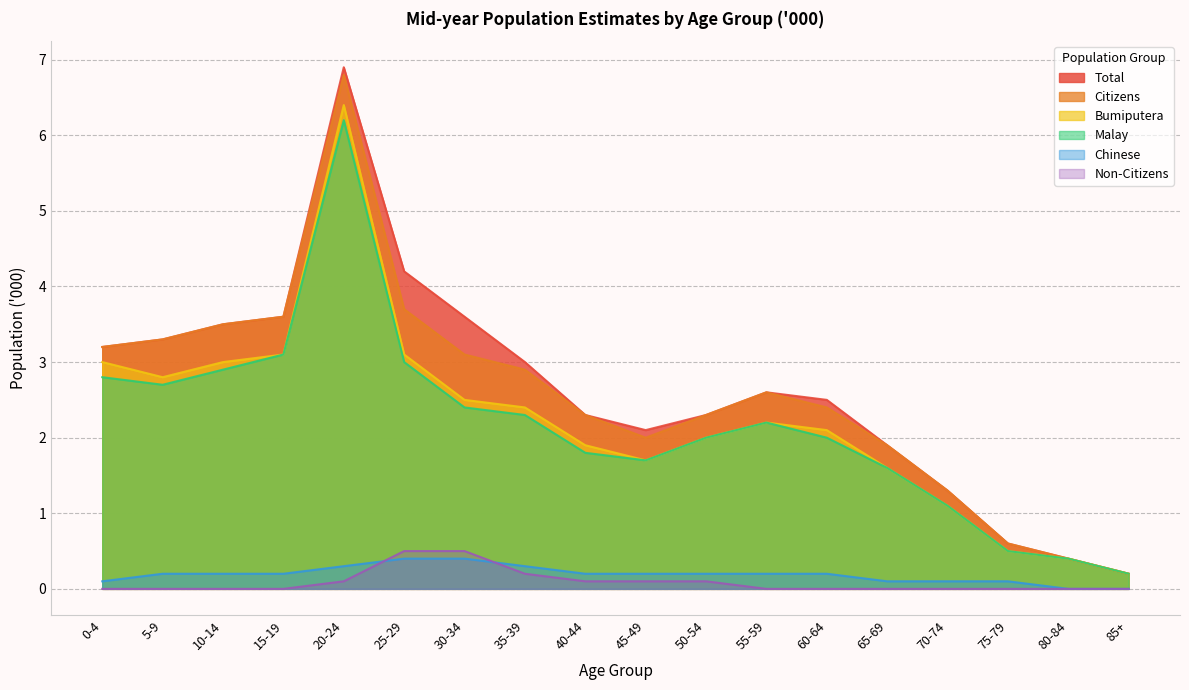

How many lines are shown in the chart?

6